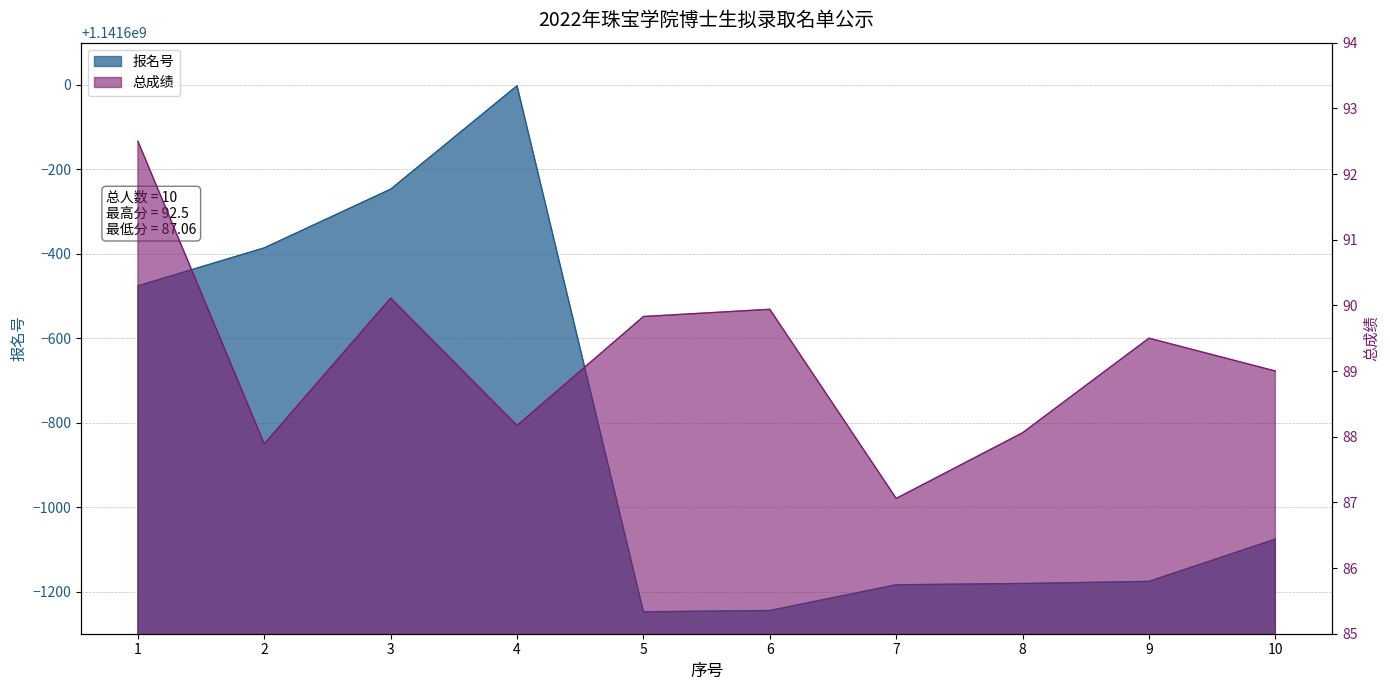

Reading left to right, extract all data points from this chart.

报名号: 1=1141599524.0	2=1141599614.0	3=1141599753.0	4=1141599998.0	5=1141598752.0	6=1141598755.0	7=1141598816.0	8=1141598819.0	9=1141598824.0	10=1141598924.0
总成绩: 1=92.5	2=87.9	3=90.1	4=88.2	5=89.8	6=89.9	7=87.1	8=88.1	9=89.5	10=89.0